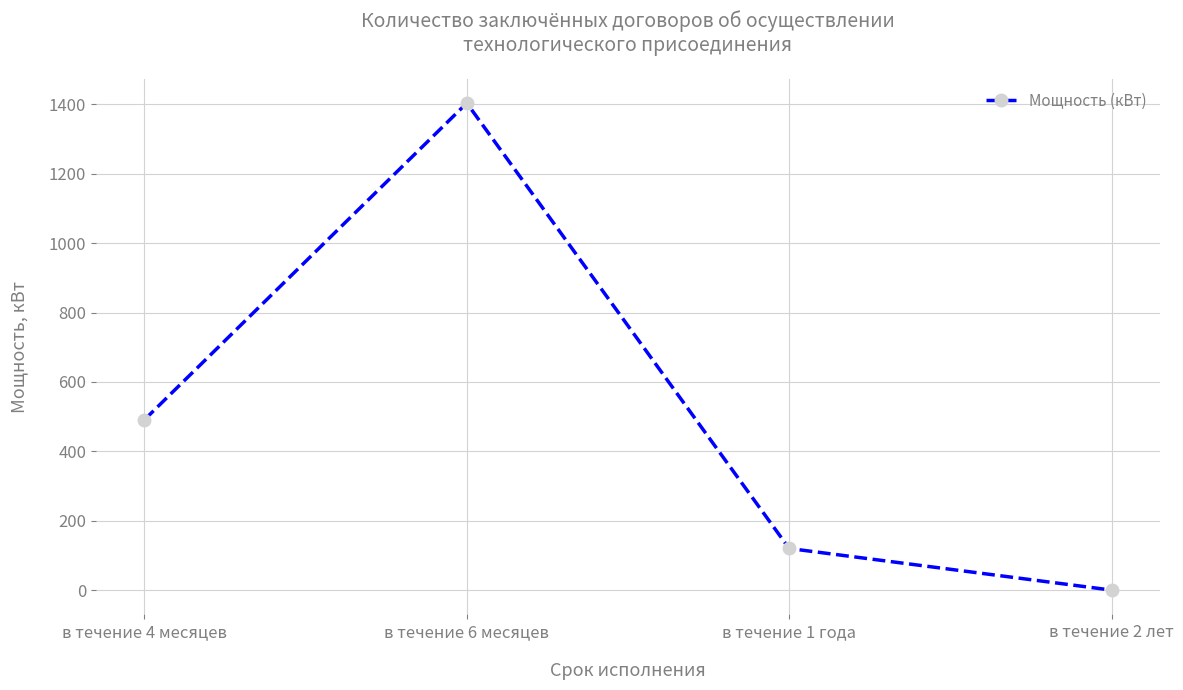

Which category has the highest value across all series?

в течение 6 месяцев